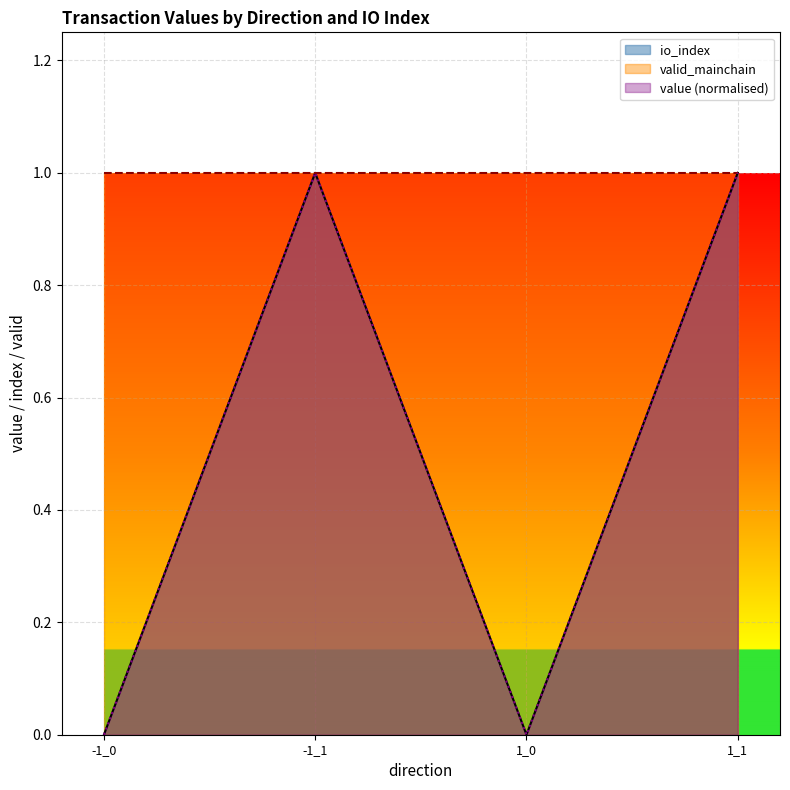

What is the difference between the maximum and minimum values in the io_index series?

1.0